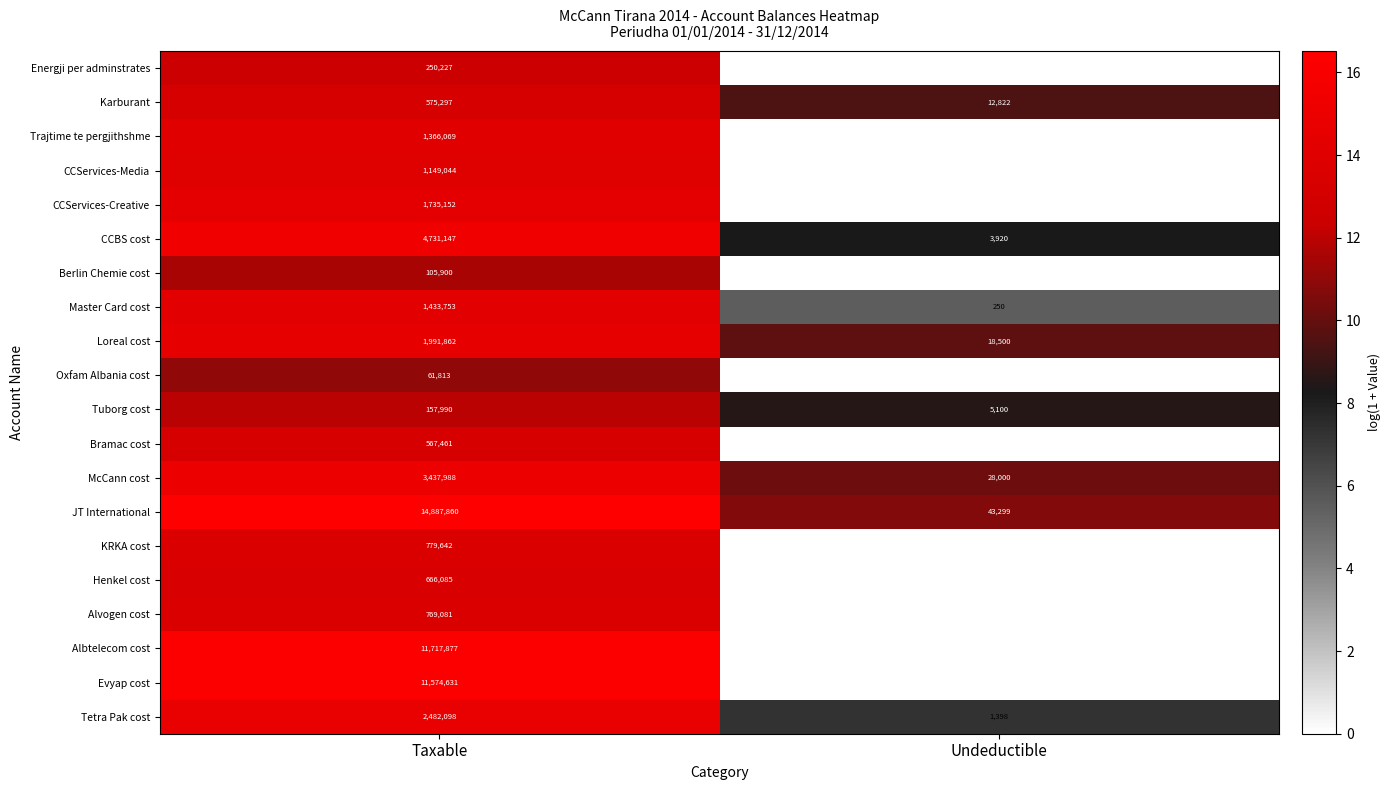

Where is CCBS cost nearest to the value 2367533?

Undeductible